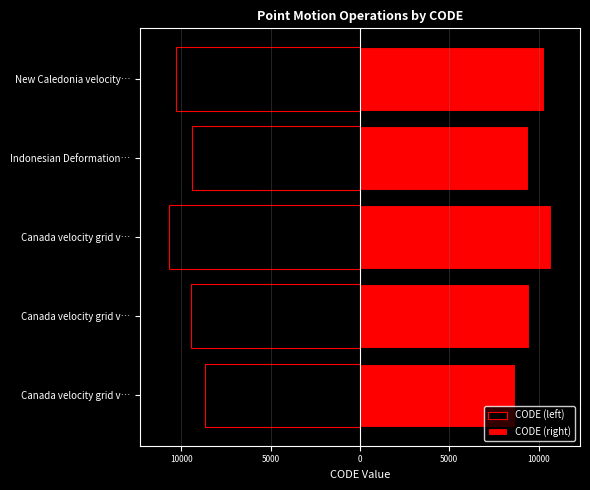

Read the CODE (right) value at Indonesian Deformation….

9375